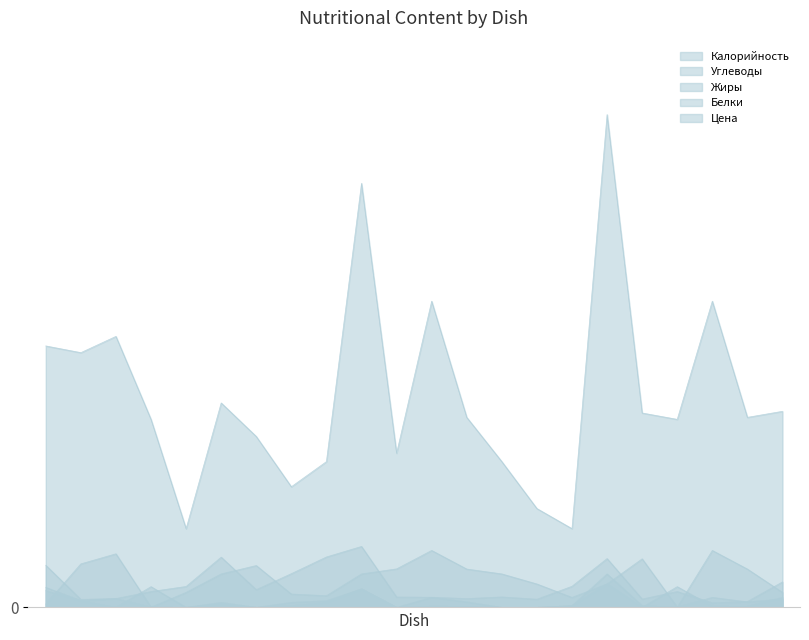

How many categories are shown in the chart?

22